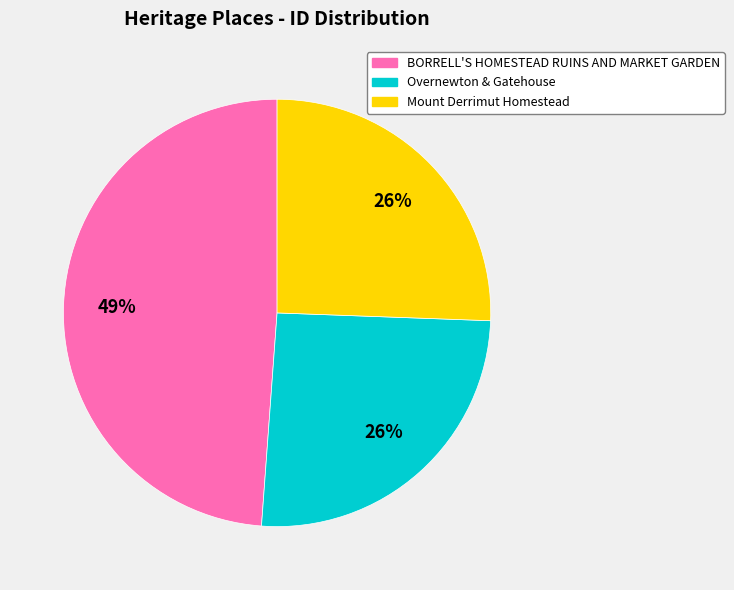

Is there any slice that represents more than half of the pie?

No